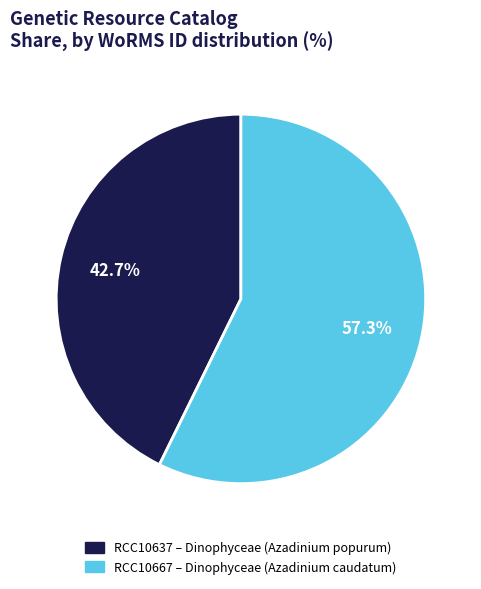

Count the number of slices in the pie.

2